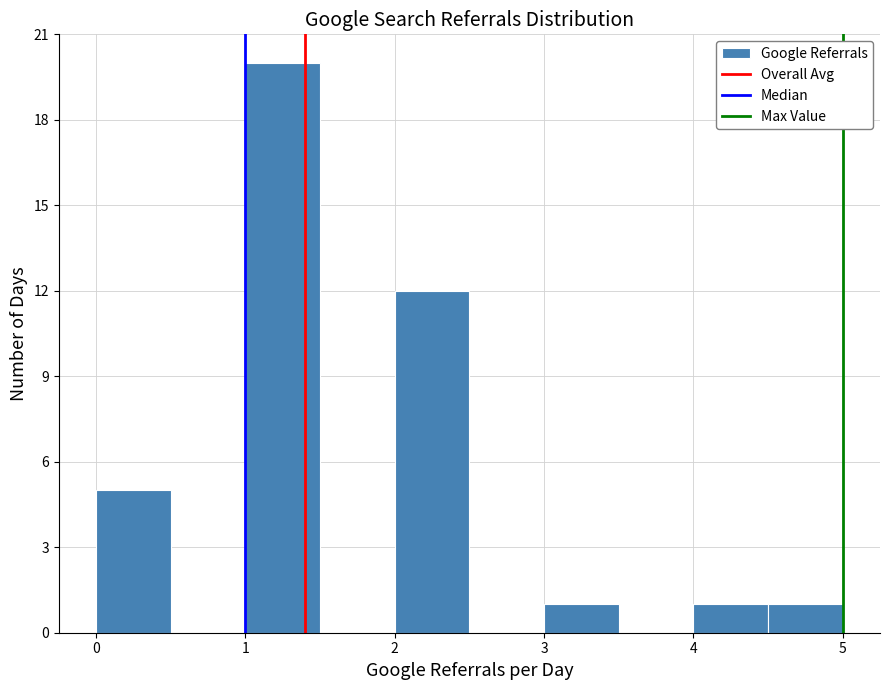

Which range on the x-axis has the tallest bar?

1.0 to 1.5